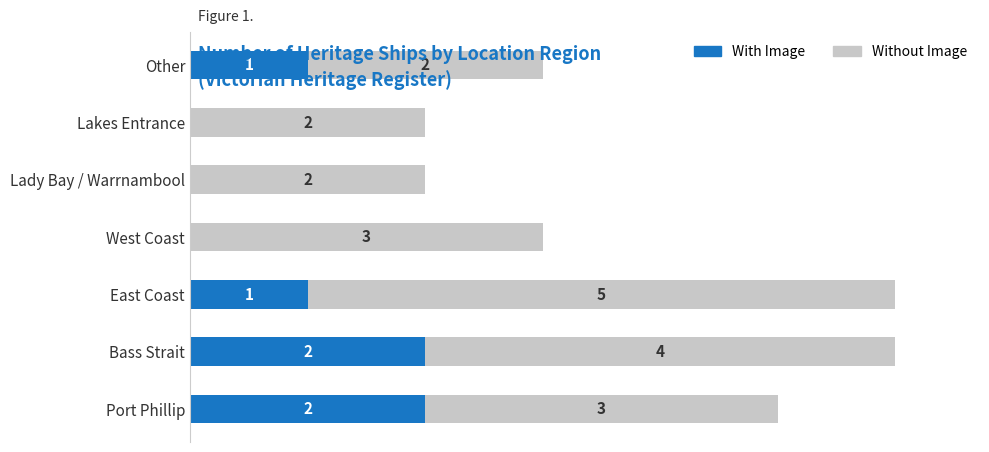

What are all the series names shown in the legend?

With Image, Without Image